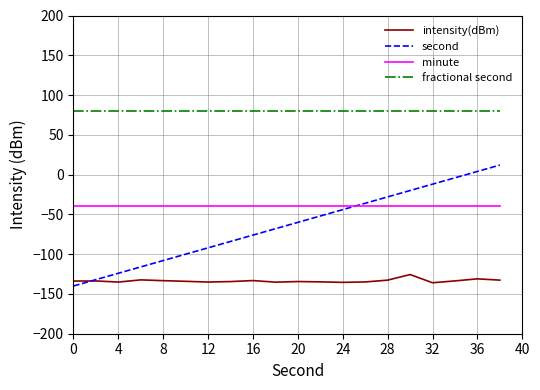

List the series in order of their peak value, lowest first.

intensity(dBm), minute, second, fractional second